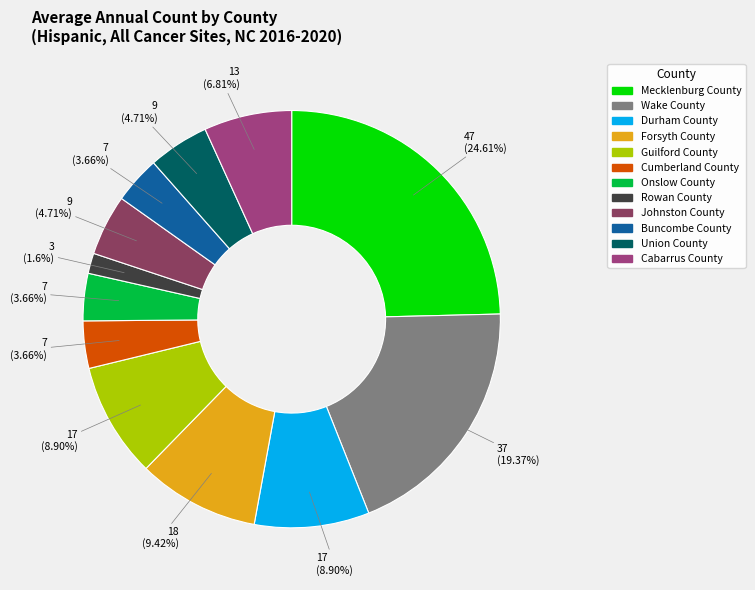

What is the largest slice in the pie chart?

Mecklenburg County